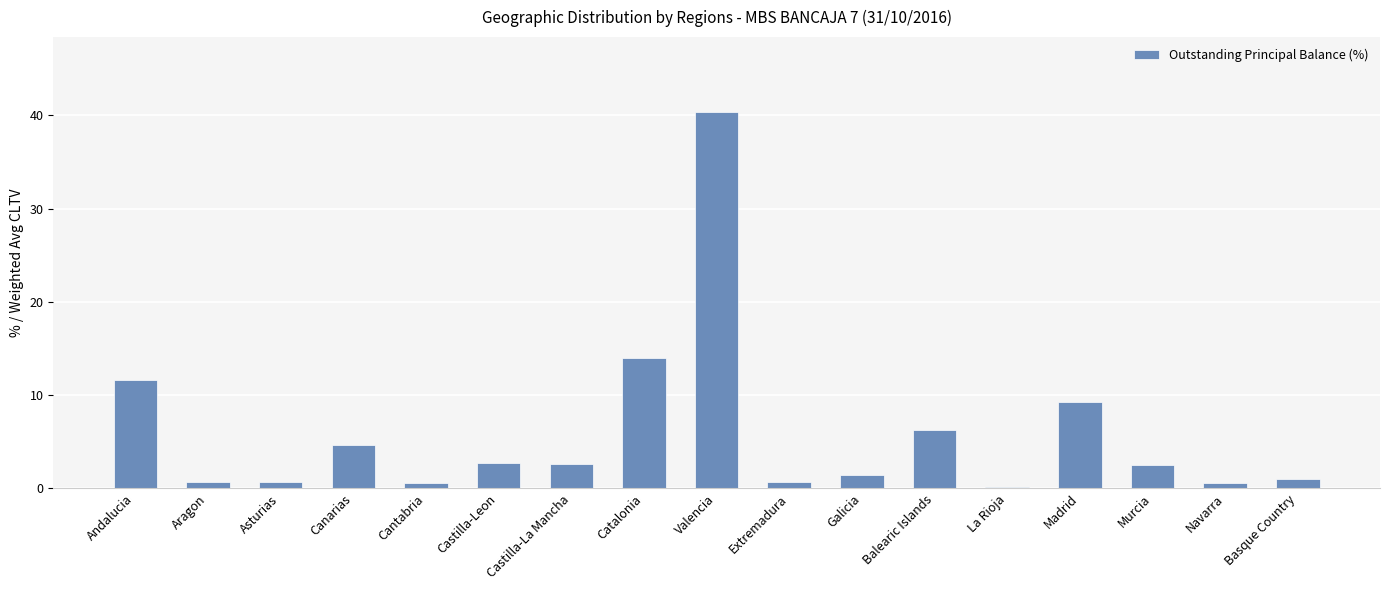

How many bars are there in total?

17